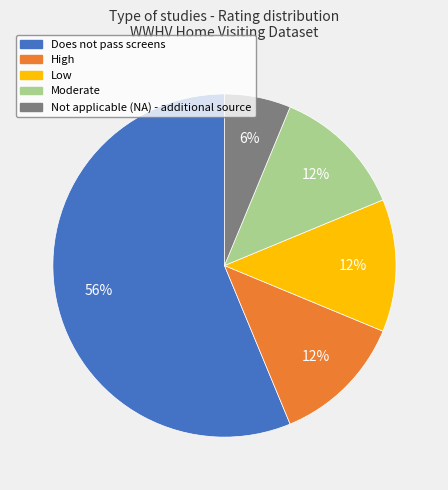

How many slices are in this pie chart?

5